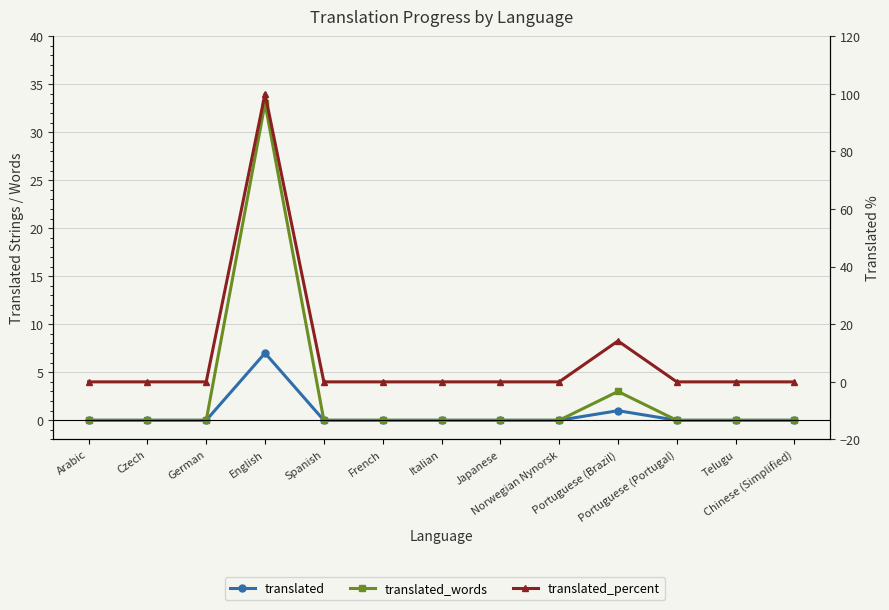

How many values in the translated_percent series exceed 0?

2